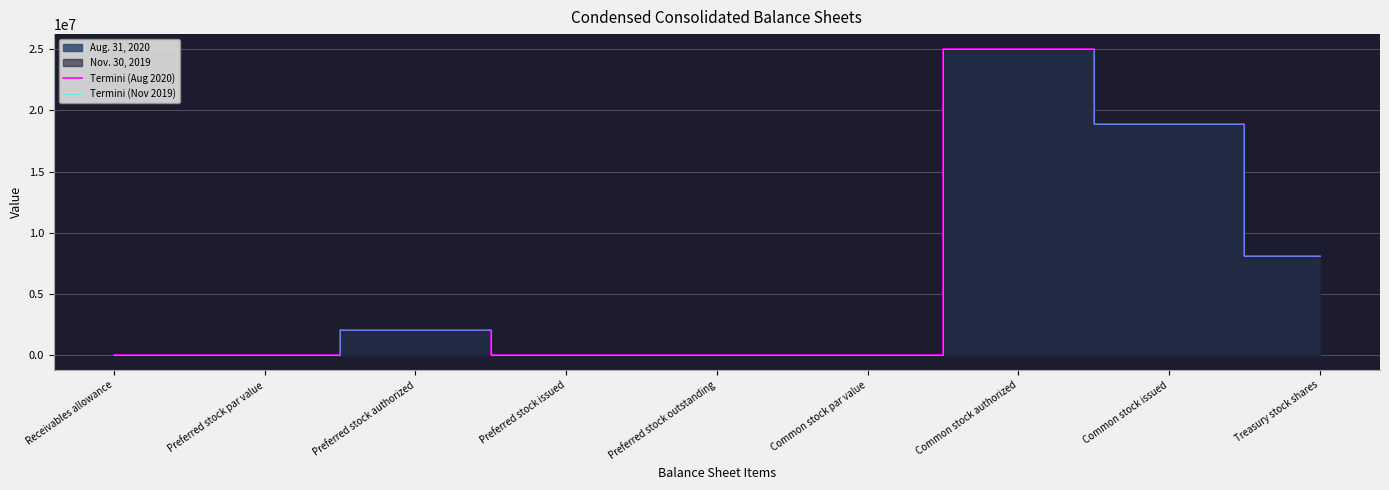

True or false: Termini (Nov 2019) and Termini (Aug 2020) intersect in this chart.

False